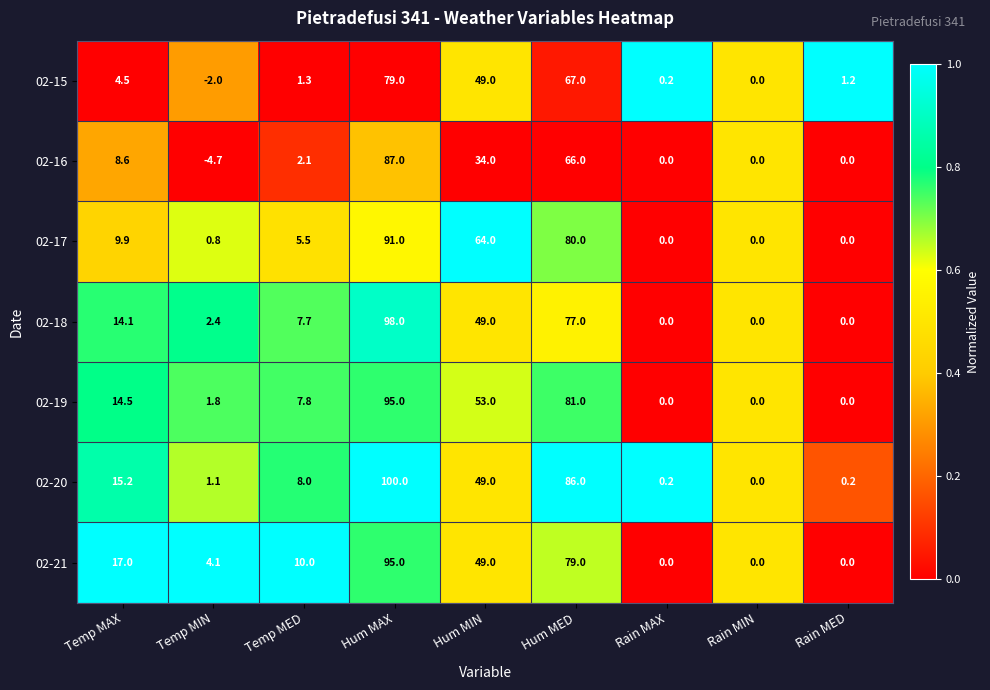

What is the difference between the second highest and minimum values in the 02-15 series?

69.0